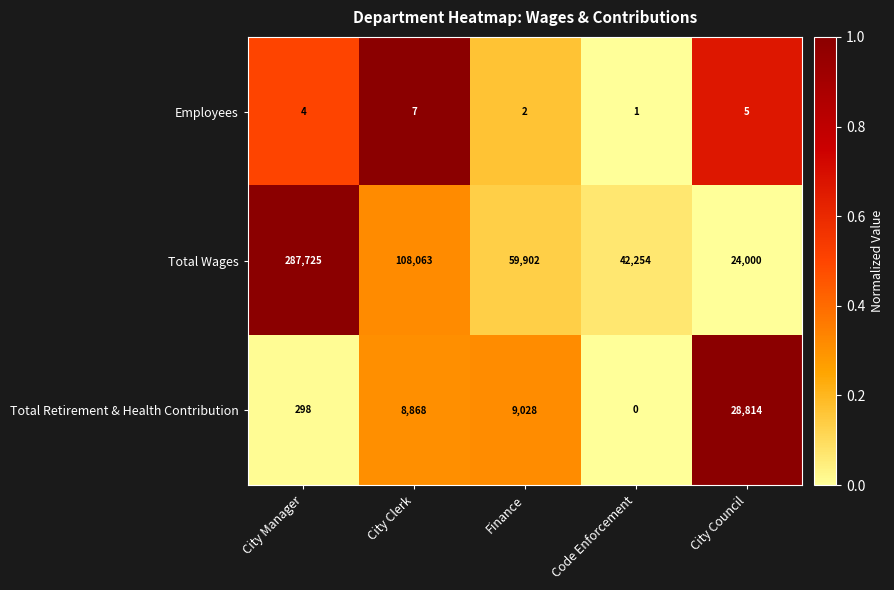

True or false: Employees has a value of 1 at Code Enforcement.

True